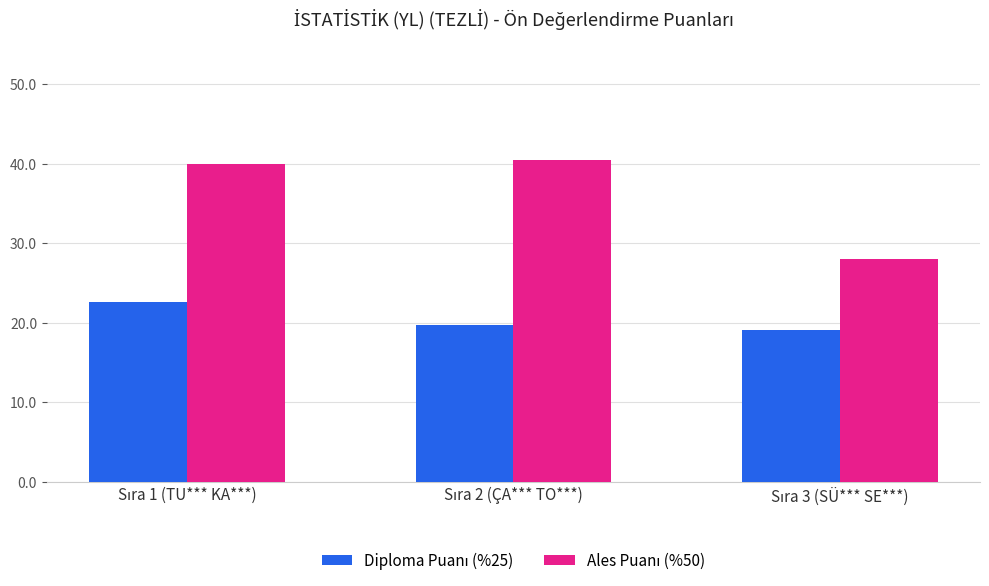

How many groups of bars are there?

3